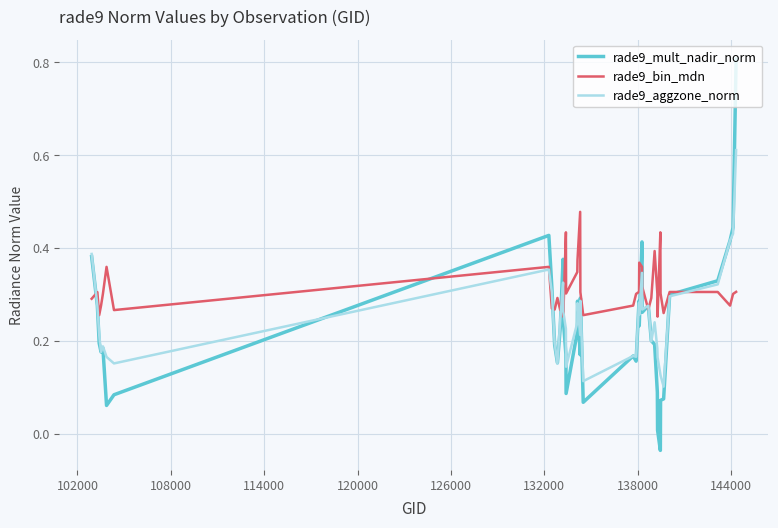

Which series has the widest spread of values?

rade9_mult_nadir_norm